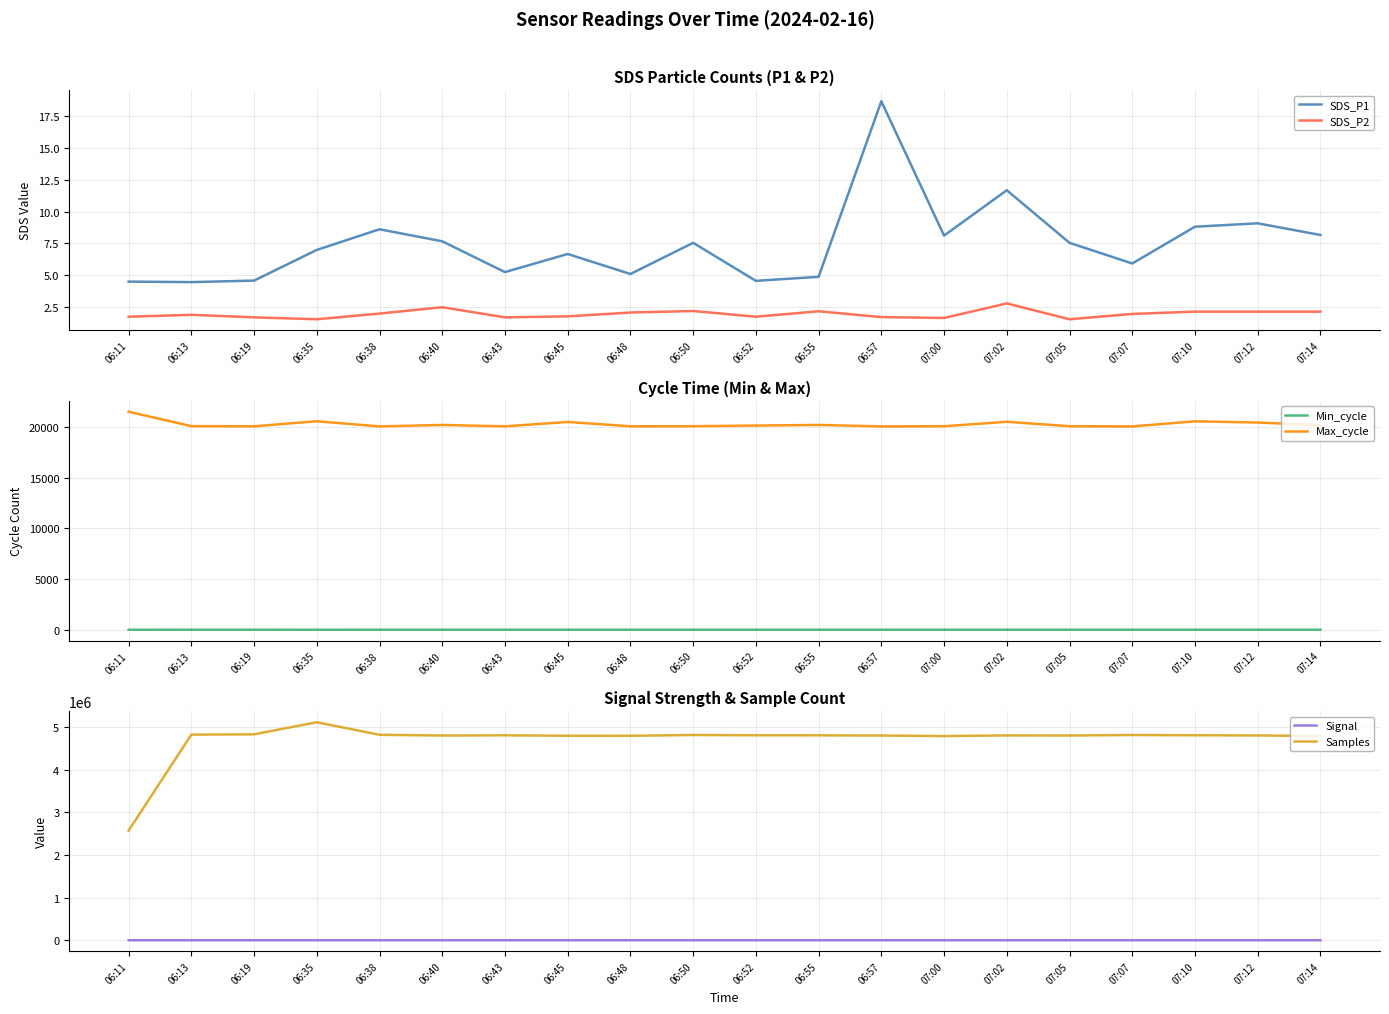

Is it true that Signal equals -36.5 at 06:45?

False